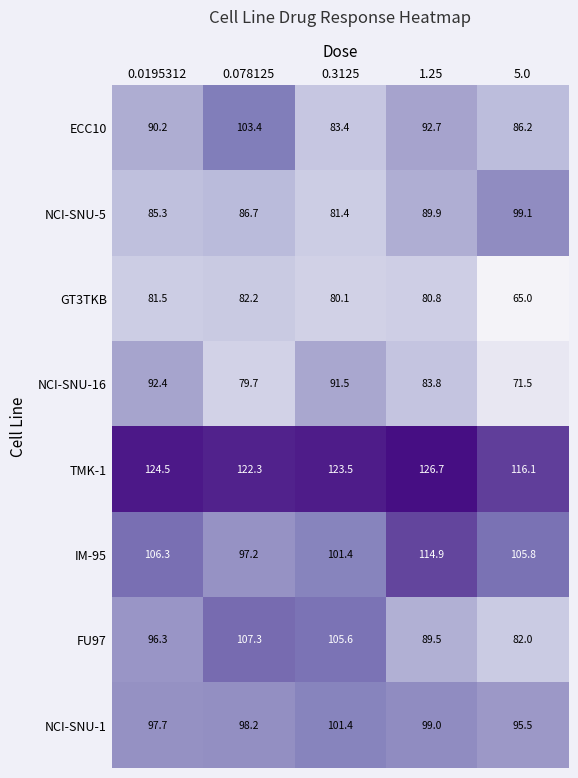

List the series in order of their peak value, lowest first.

GT3TKB, NCI-SNU-16, NCI-SNU-5, NCI-SNU-1, ECC10, FU97, IM-95, TMK-1